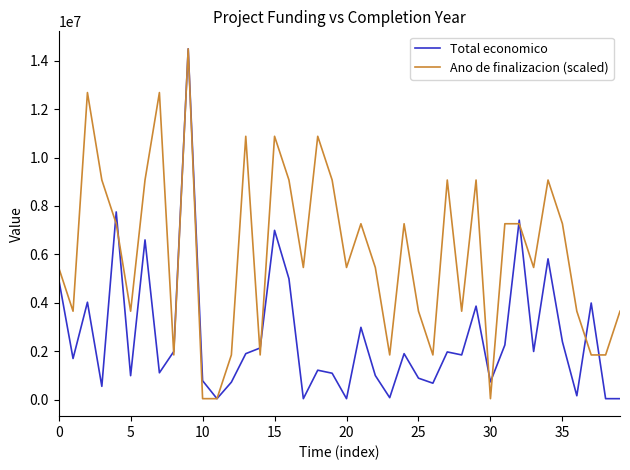

At how many categories does at least one series exceed 13569931?

1